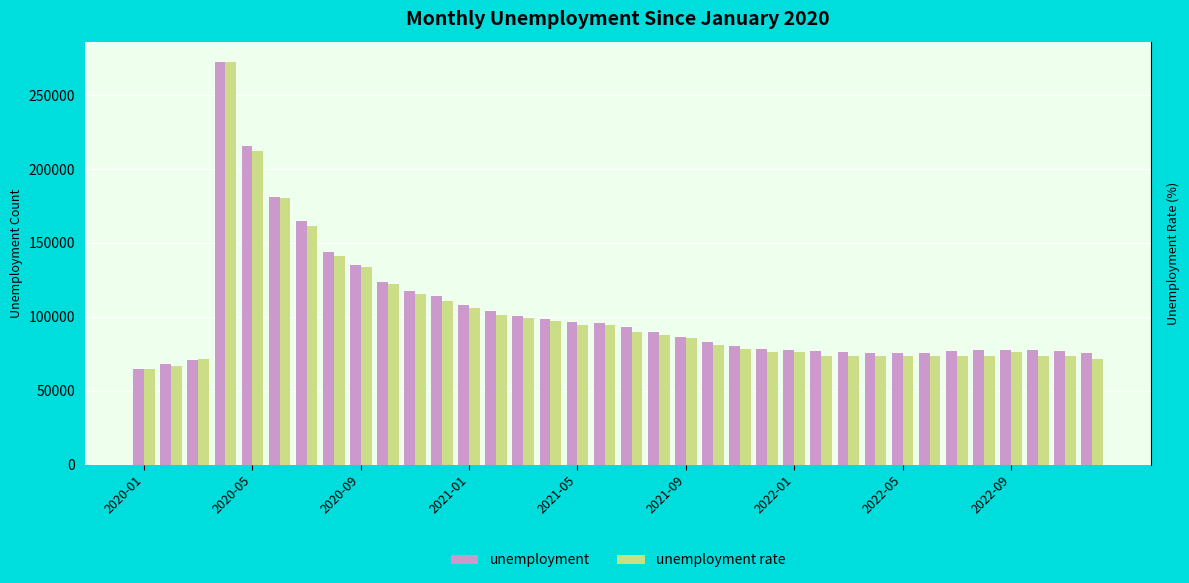

What is the total value across all series at 2021-01?

107989.6